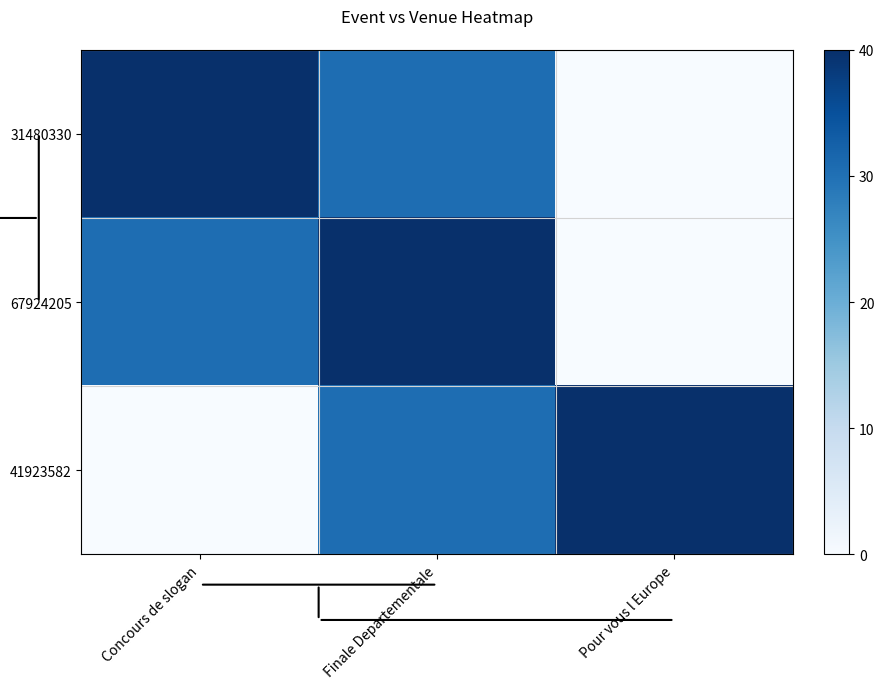

Count the number of categories in the chart.

3